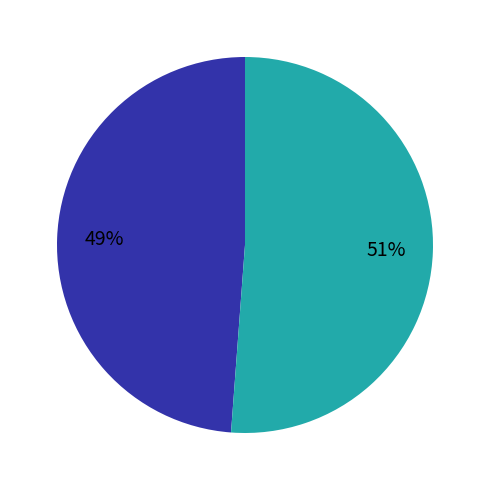

To the nearest percent, what is the average slice percentage?

50%